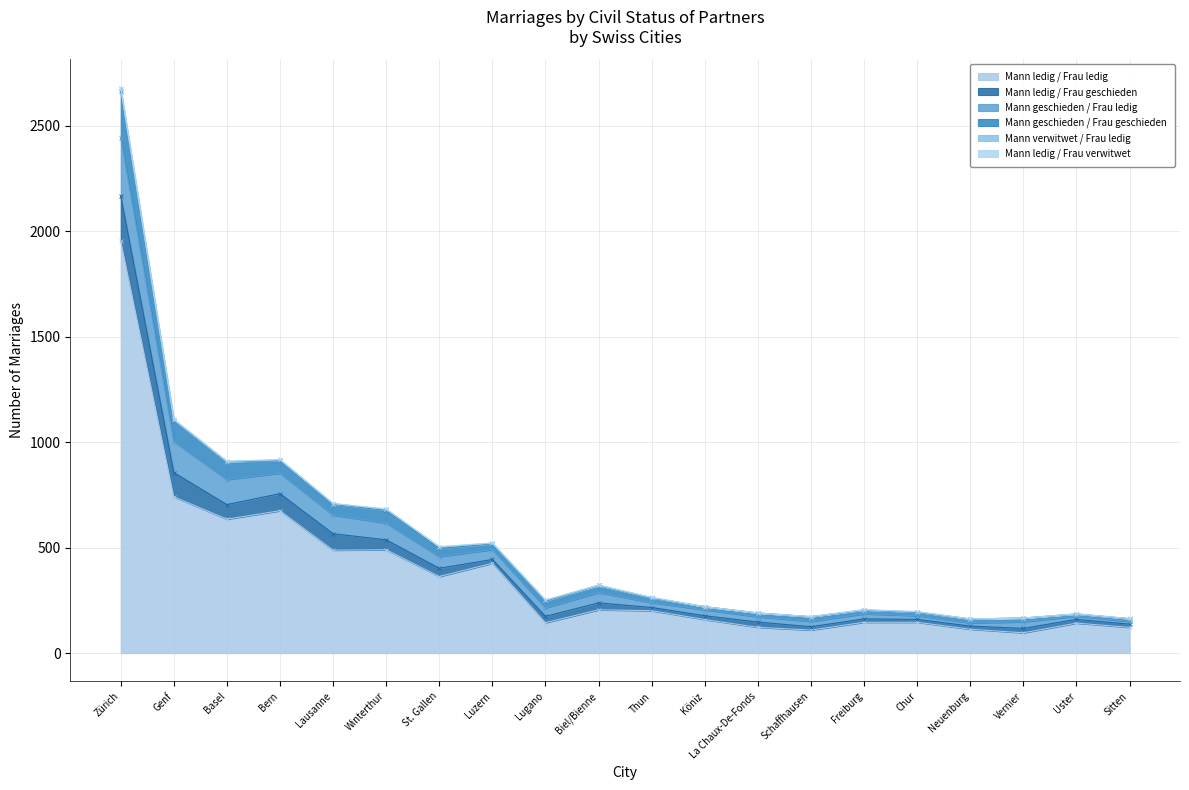

True or false: Mann geschieden / Frau ledig and Mann geschieden / Frau geschieden intersect in this chart.

False